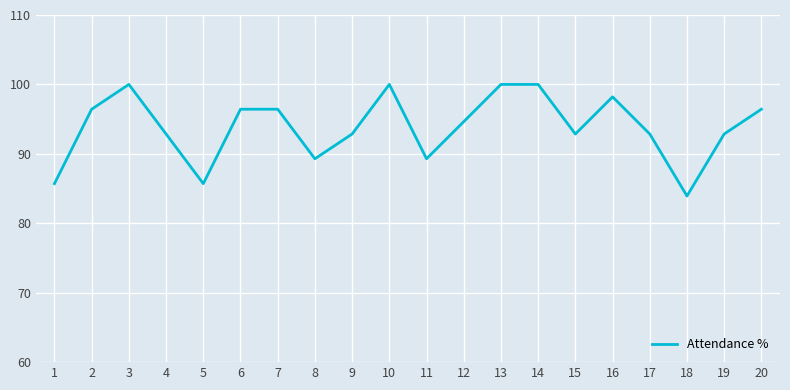

What is the minimum value shown in the chart?

83.9